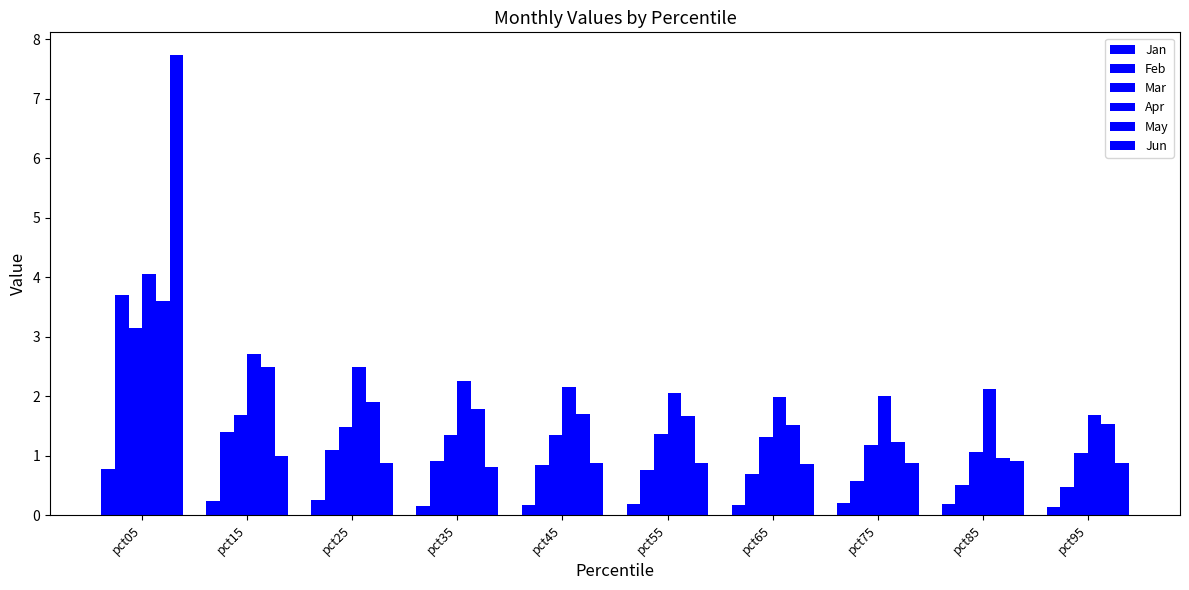

Reading left to right, what are all the values shown in this chart?

Jan: pct05=0.8	pct15=0.2	pct25=0.3	pct35=0.2	pct45=0.2	pct55=0.2	pct65=0.2	pct75=0.2	pct85=0.2	pct95=0.1
Feb: pct05=3.7	pct15=1.4	pct25=1.1	pct35=0.9	pct45=0.8	pct55=0.8	pct65=0.7	pct75=0.6	pct85=0.5	pct95=0.5
Mar: pct05=3.1	pct15=1.7	pct25=1.5	pct35=1.4	pct45=1.4	pct55=1.4	pct65=1.3	pct75=1.2	pct85=1.1	pct95=1.0
Apr: pct05=4.1	pct15=2.7	pct25=2.5	pct35=2.3	pct45=2.2	pct55=2.1	pct65=2.0	pct75=2.0	pct85=2.1	pct95=1.7
May: pct05=3.6	pct15=2.5	pct25=1.9	pct35=1.8	pct45=1.7	pct55=1.7	pct65=1.5	pct75=1.2	pct85=1.0	pct95=1.5
Jun: pct05=7.7	pct15=1.0	pct25=0.9	pct35=0.8	pct45=0.9	pct55=0.9	pct65=0.9	pct75=0.9	pct85=0.9	pct95=0.9